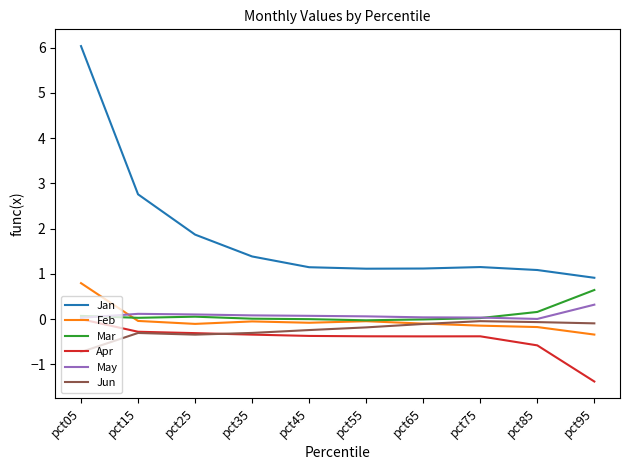

Does the chart have visible grid lines?

No